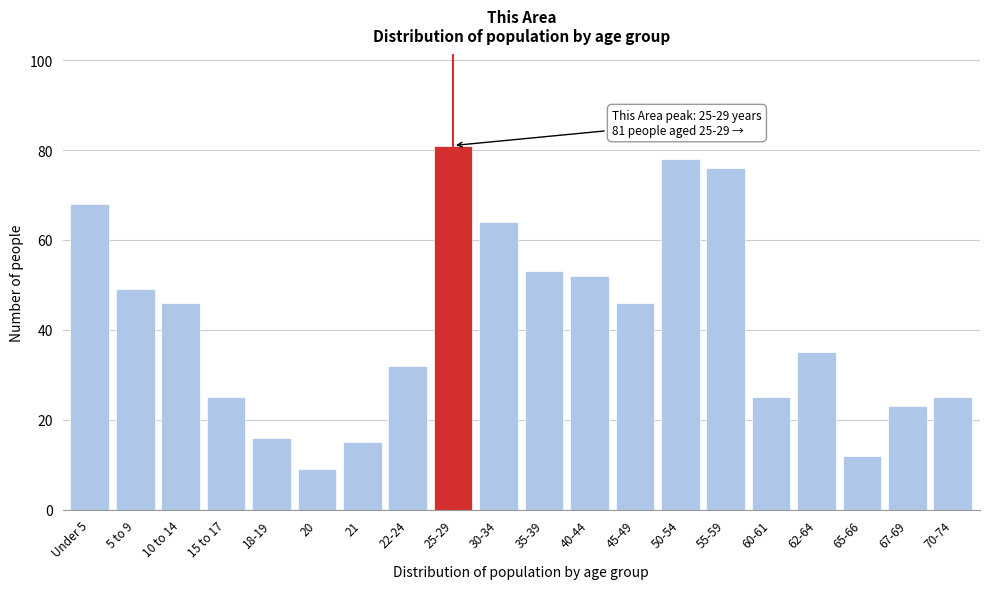

Reading left to right, transcribe all the data shown in this chart.

Under 5=68	5 to 9=49	10 to 14=46	15 to 17=25	18-19=16	20=9	21=15	22-24=32	25-29=81	30-34=64	35-39=53	40-44=52	45-49=46	50-54=78	55-59=76	60-61=25	62-64=35	65-66=12	67-69=23	70-74=25